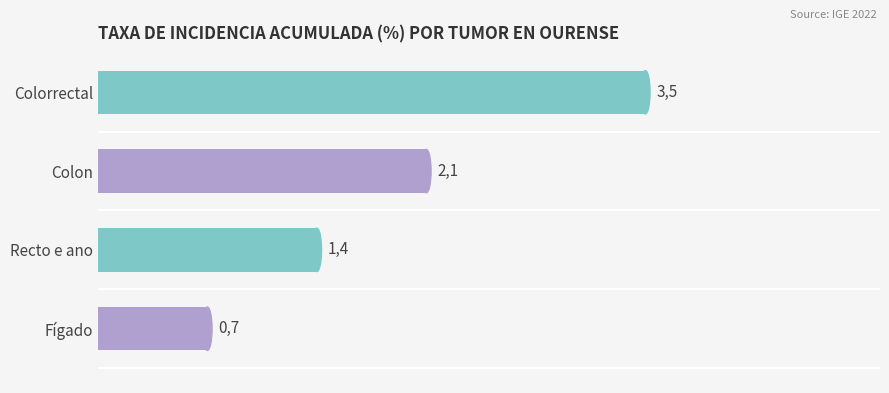

How many bars are there in total?

4